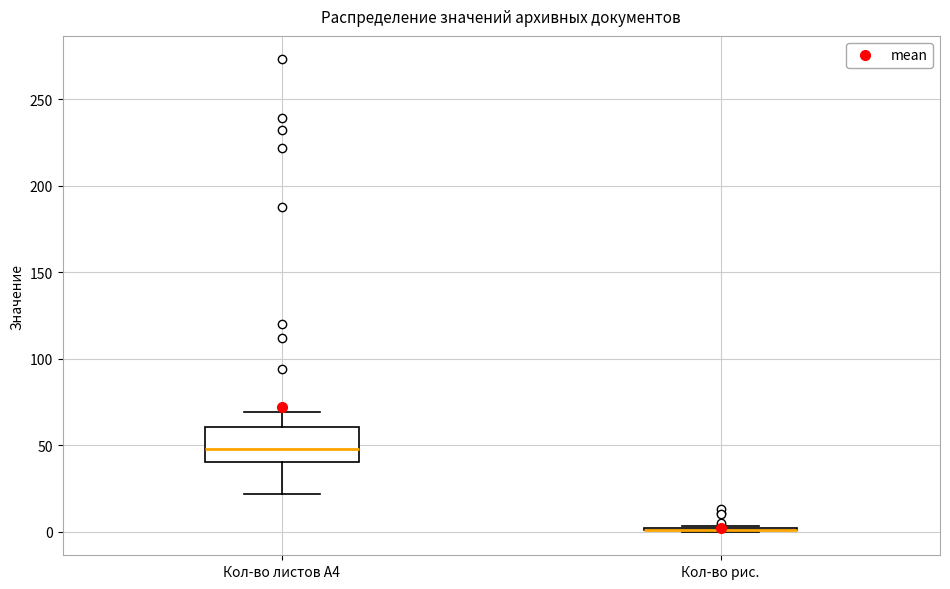

Reading left to right, read every box against the y-axis: the position of its median line, the range the box covers, and the ends of its whiskers. The values are not printed on the chart, so give them approximately, as read against the axis.

Кол-во листов А4: median 50, box 40 to 60, whiskers 20 to 70
Кол-во рис.: box collapsed to a line at 0, whiskers 0 to 5